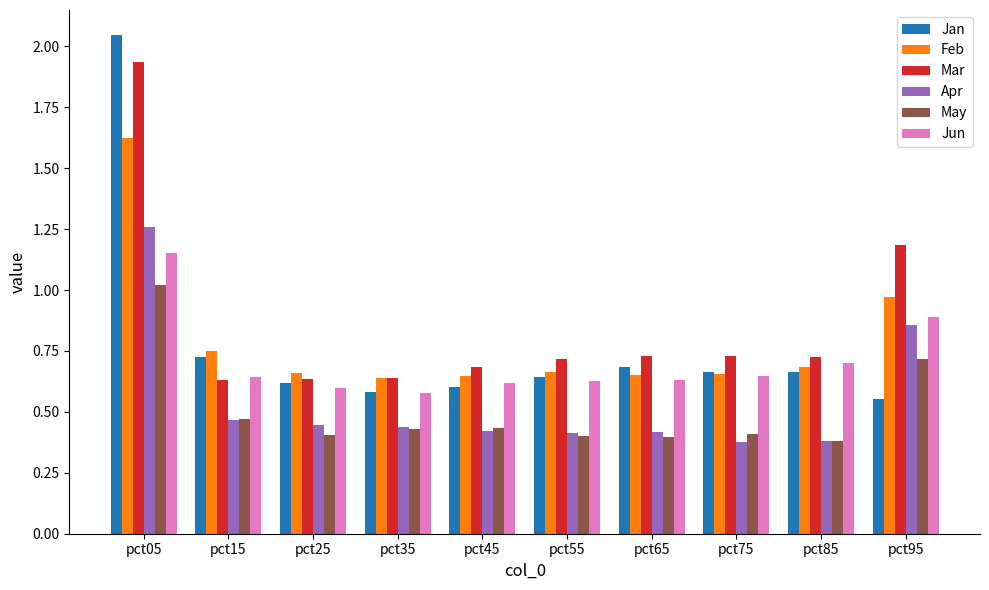

What is the difference between the second highest and minimum values in the Feb series?

0.3